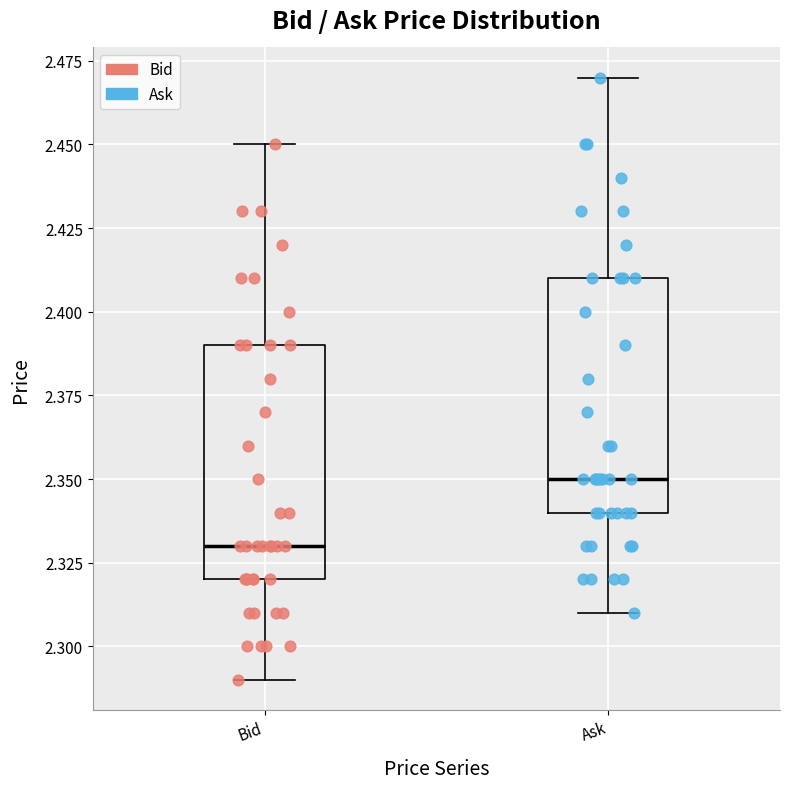

Reading left to right, read every box against the y-axis: the position of its median line, the range the box covers, and the ends of its whiskers. The values are not printed on the chart, so give them approximately, as read against the axis.

Bid: median 2.33, box 2.32 to 2.39, whiskers 2.29 to 2.45
Ask: median 2.35, box 2.34 to 2.41, whiskers 2.31 to 2.47